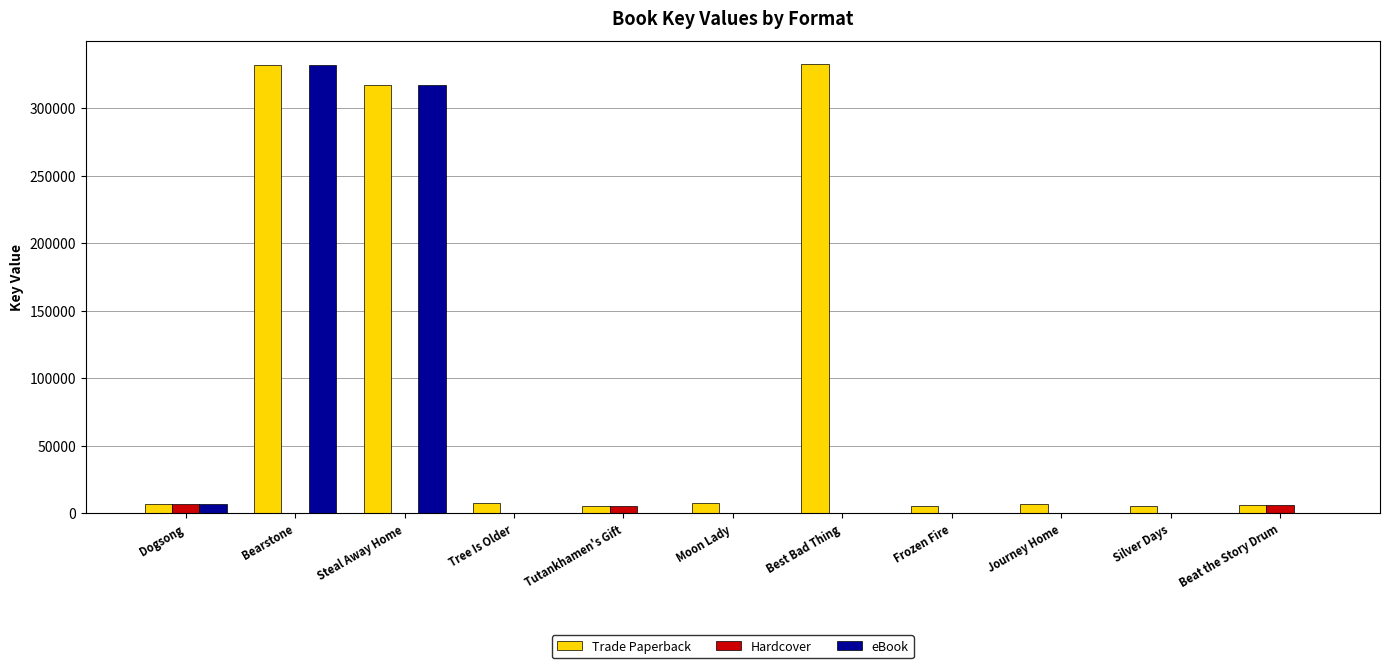

Is it true that eBook equals -144795 at Beat the Story Drum?

False